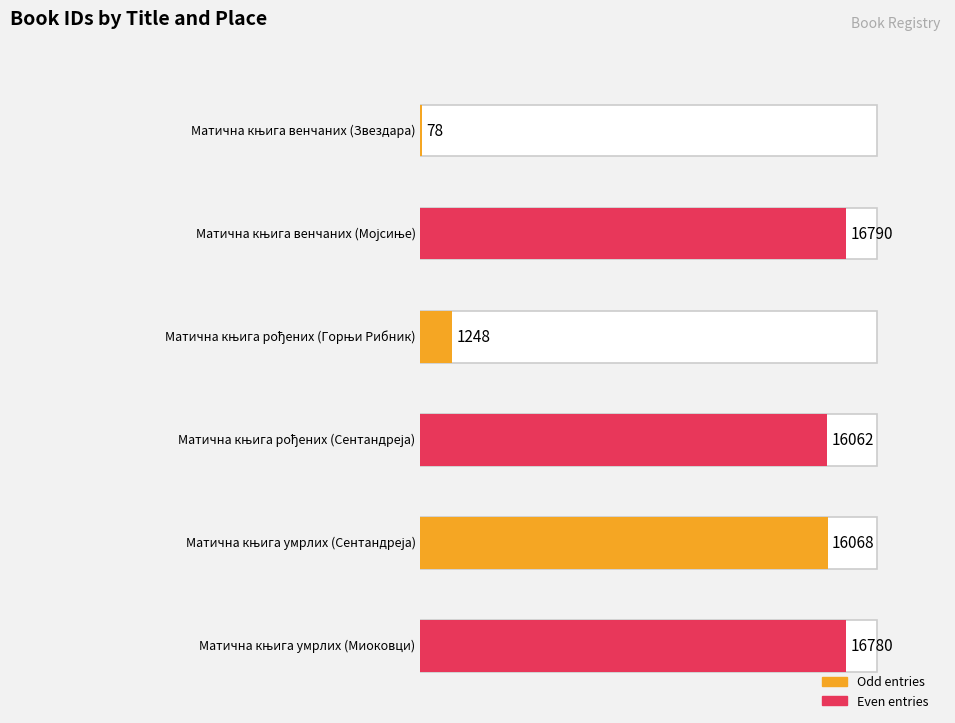

Does the chart contain any negative values?

No